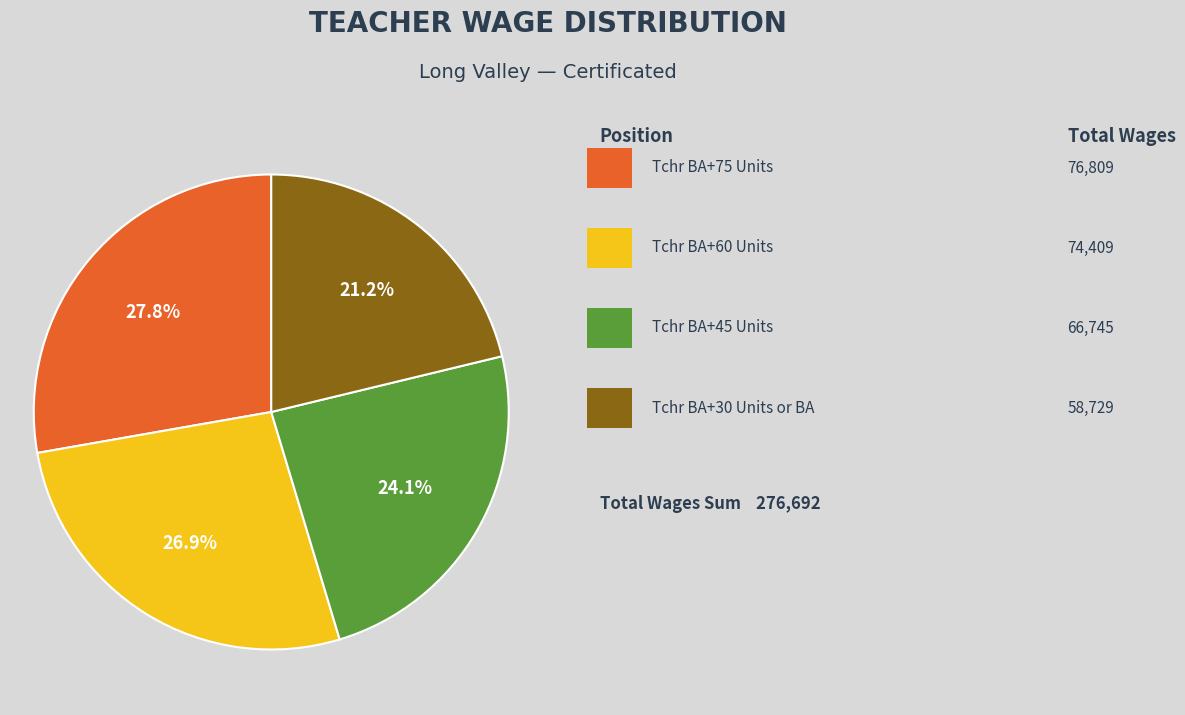

Is there a majority slice in this chart?

No